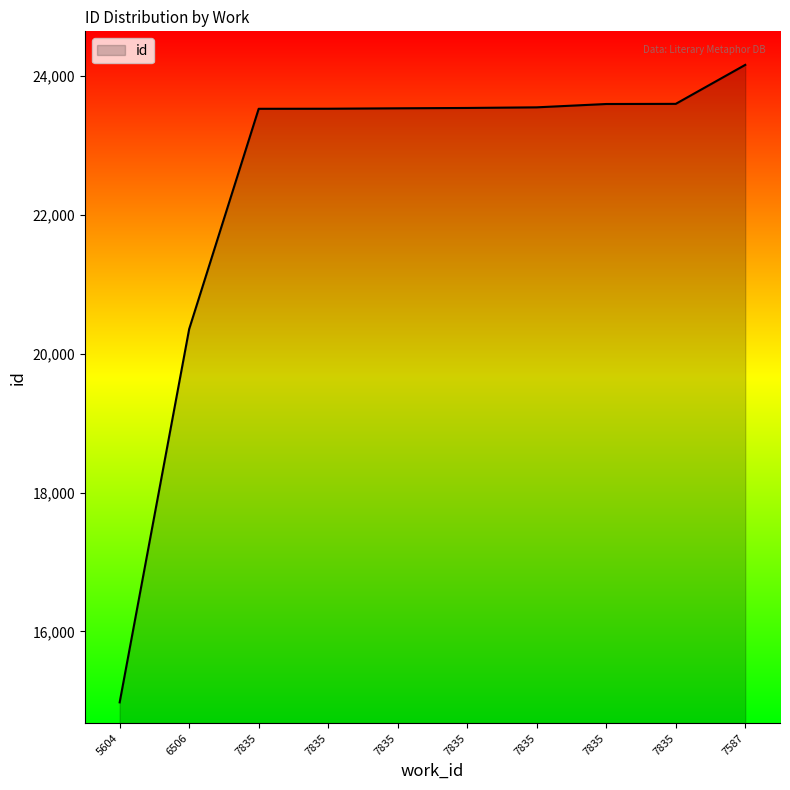

True or false: the data shows 7305 at 7835.

False